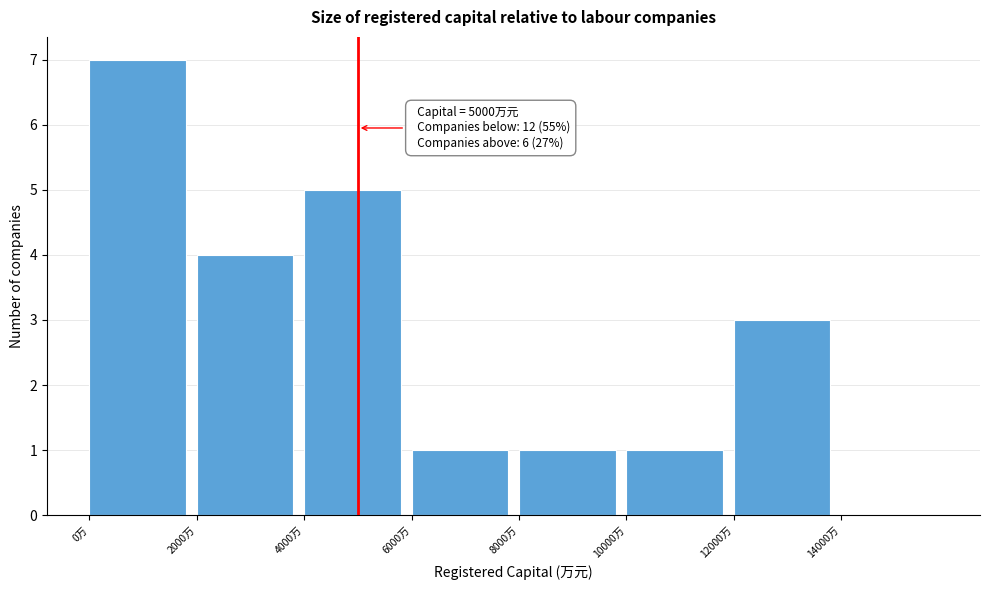

Which range on the x-axis has the tallest bar?

0 to 2000